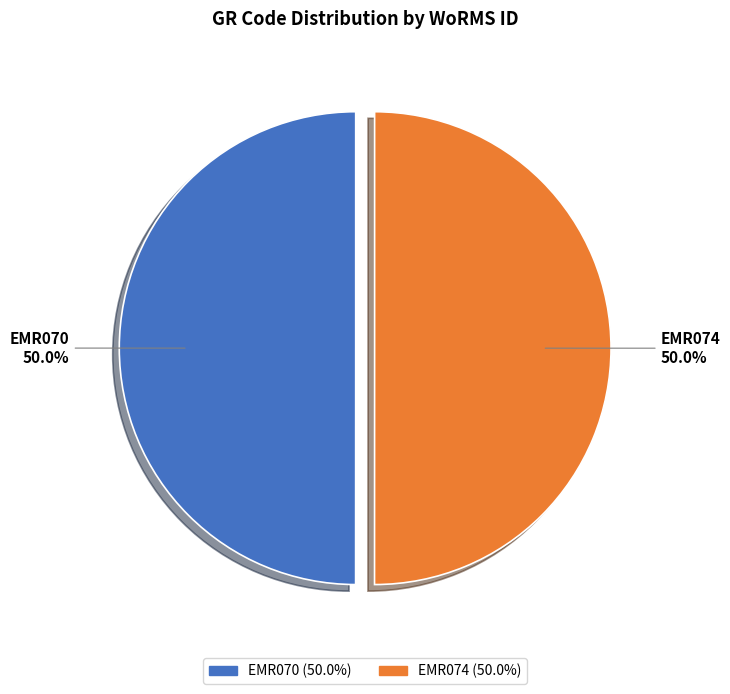

What is the ratio of the value at EMR070 to the value at EMR074?

1.0